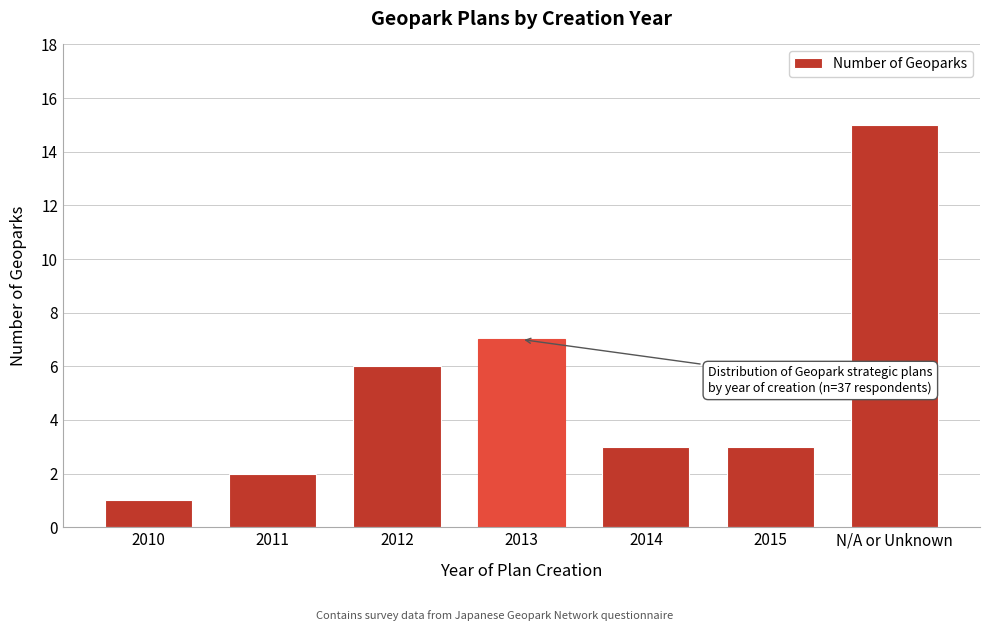

Reading right to left, list all the values displayed in this chart.

N/A or Unknown=15	2015=3	2014=3	2013=7	2012=6	2011=2	2010=1